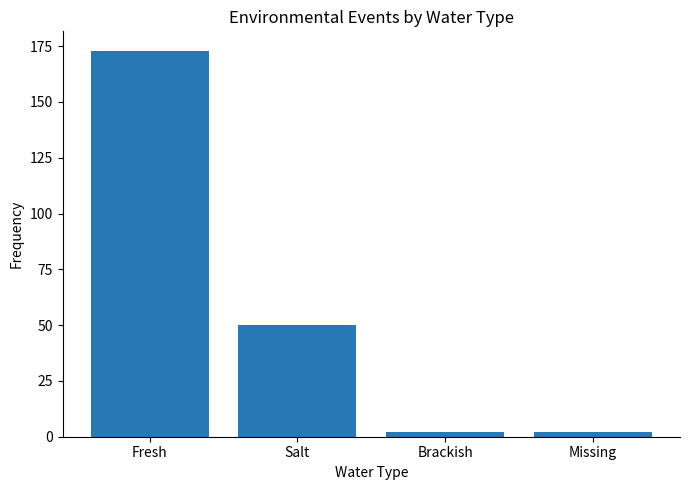

At which category does the chart reach its peak across all series?

Fresh